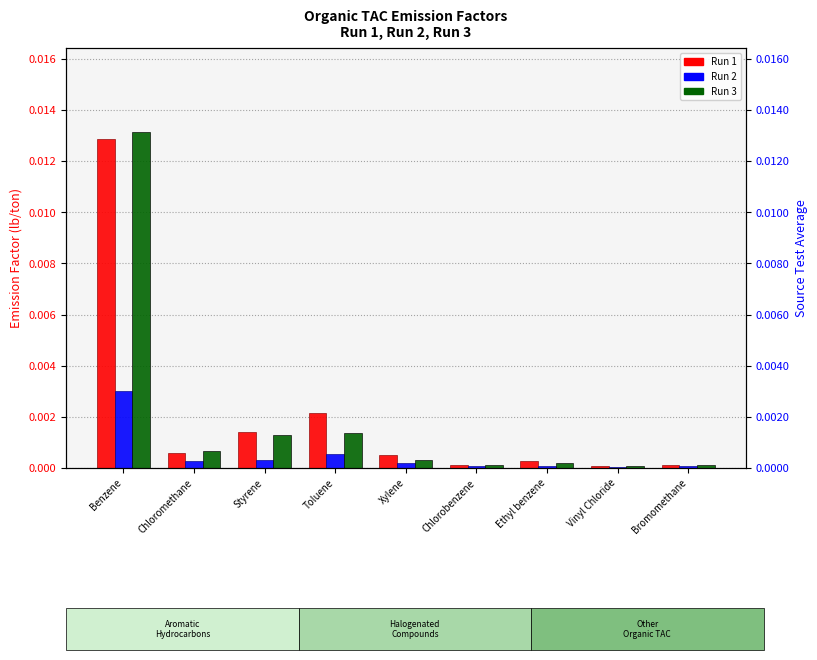

True or false: Run 1 has a value of 0.0 at Toluene.

False